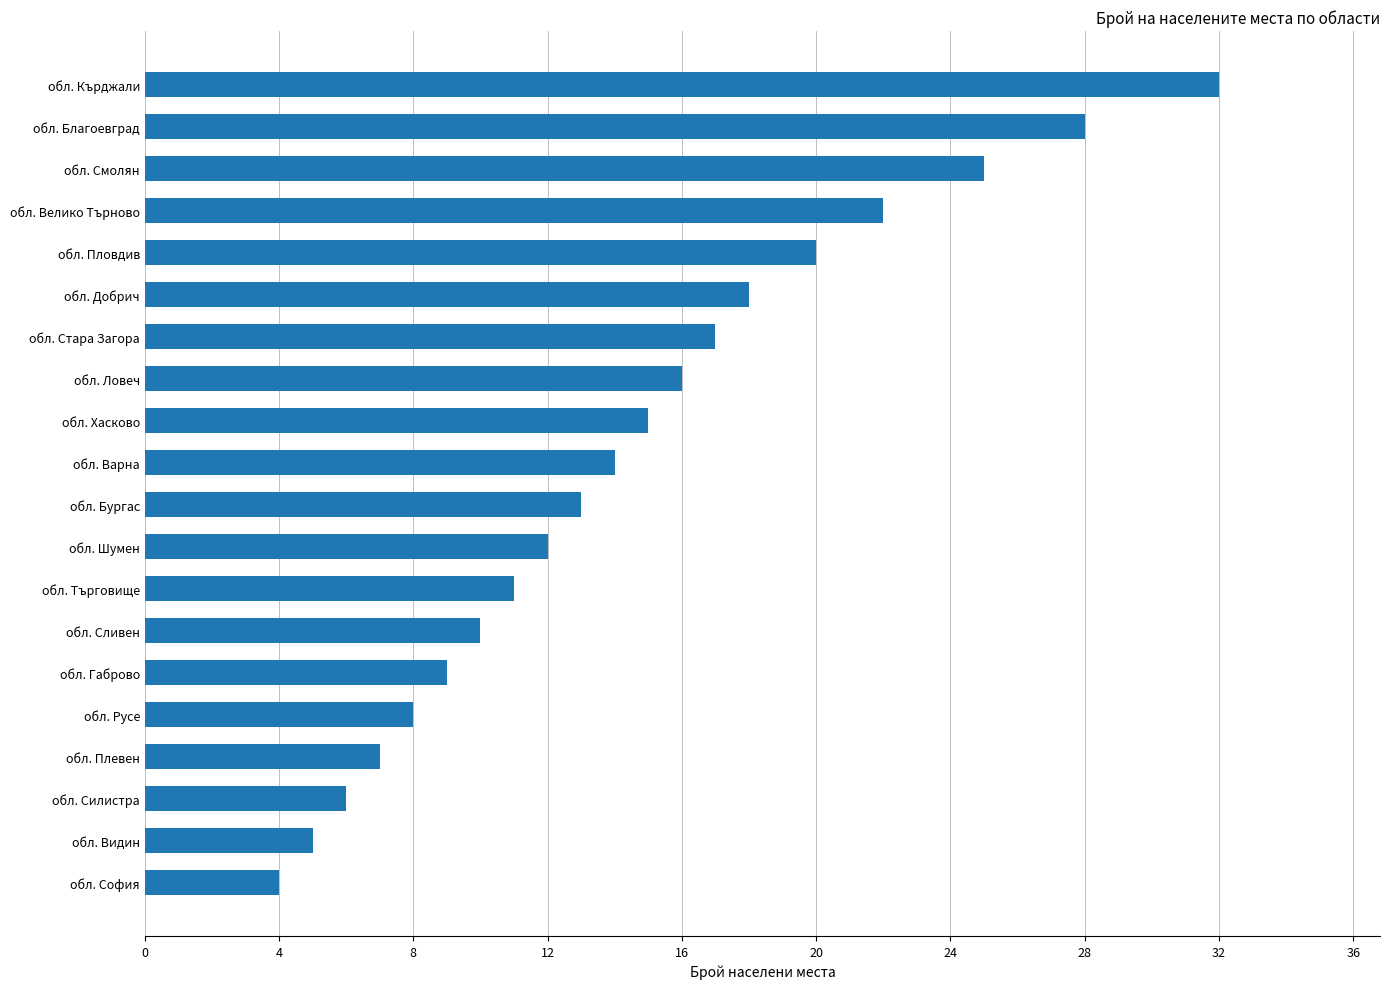

What is the sum of the values at обл. София and обл. Габрово?

13